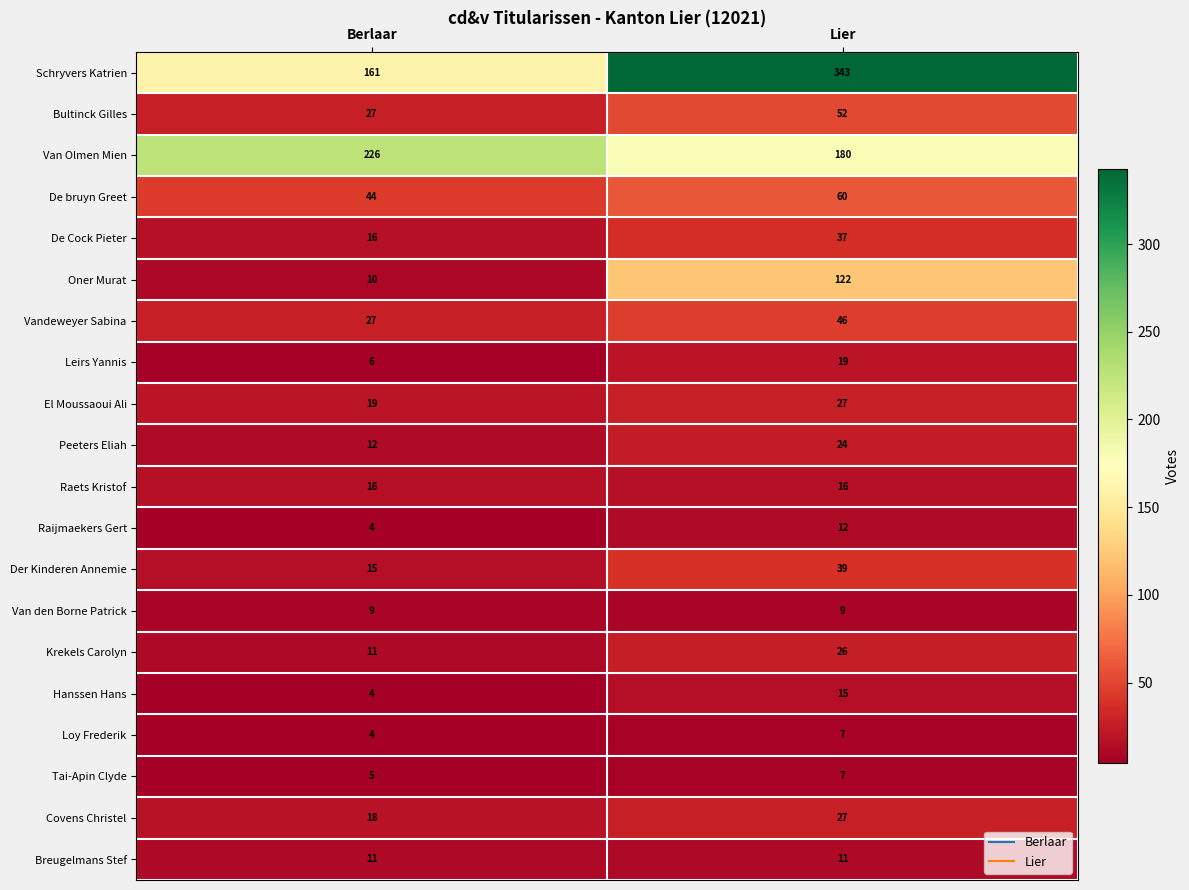

Count the number of data series in this chart.

20